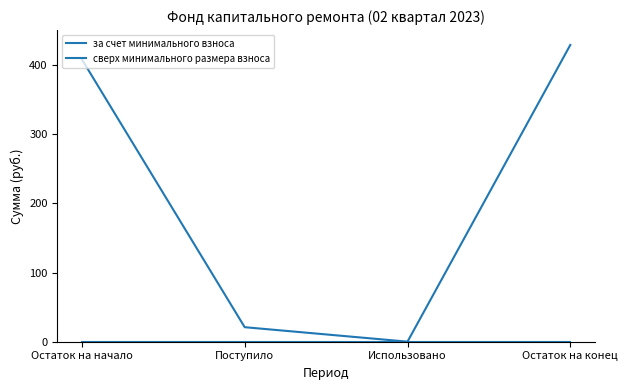

How many lines are shown in the chart?

2